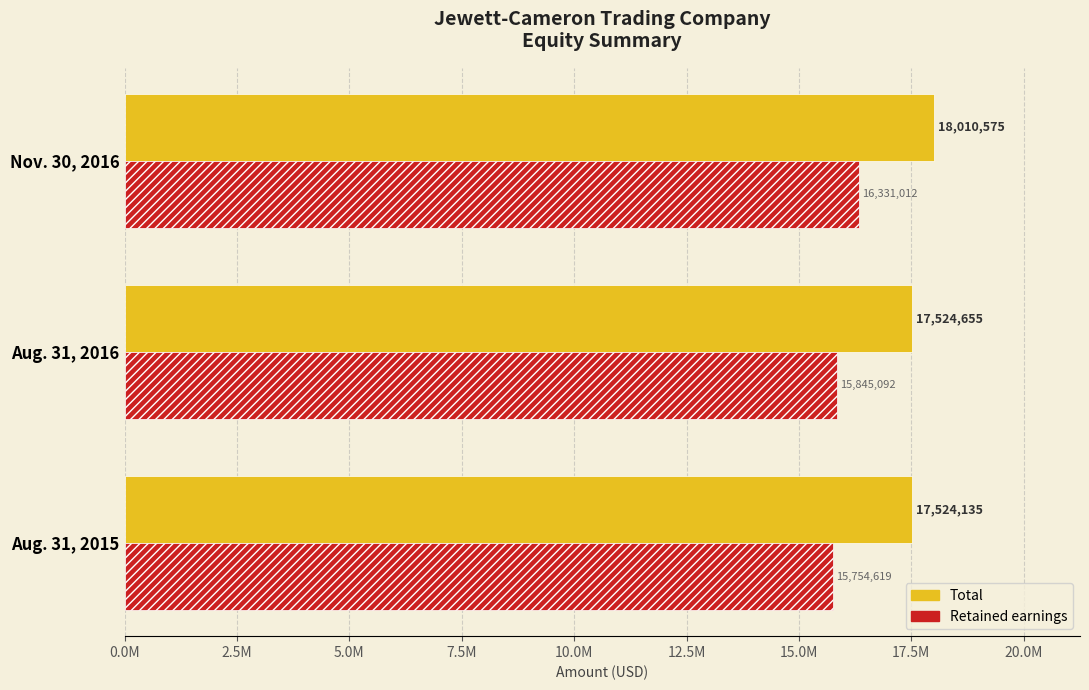

What is the difference between the maximum and minimum values in the Total series?

486440